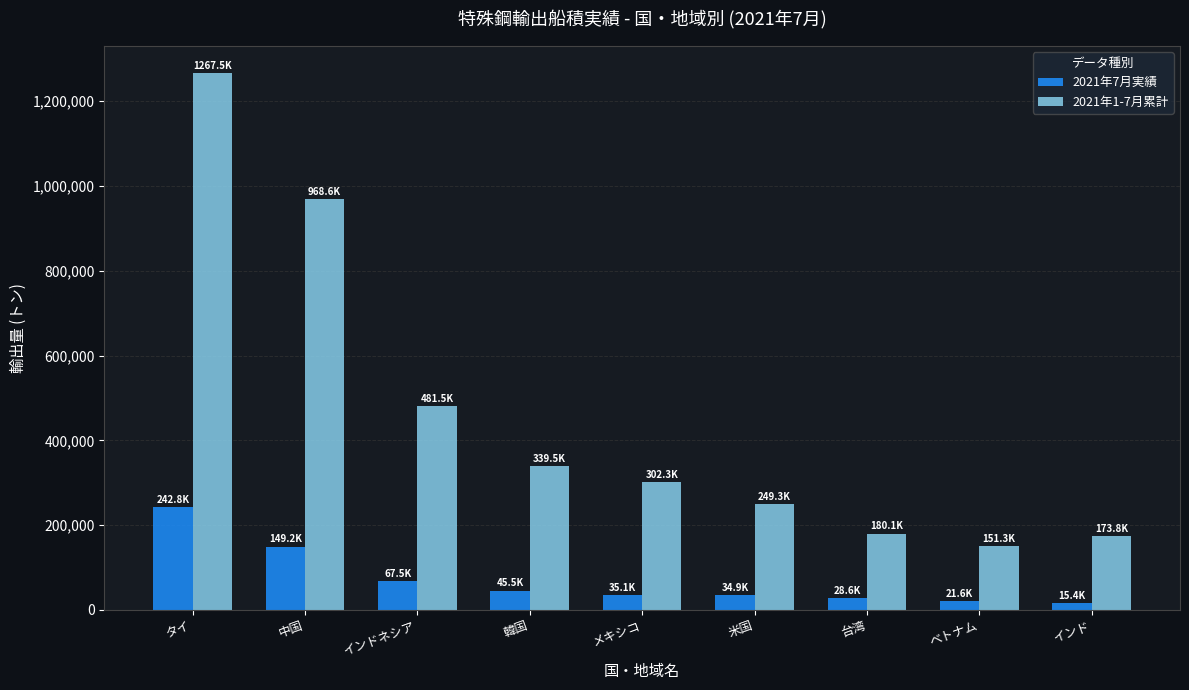

What is the highest value of the 2021年1-7月累計 series?

1267514.0